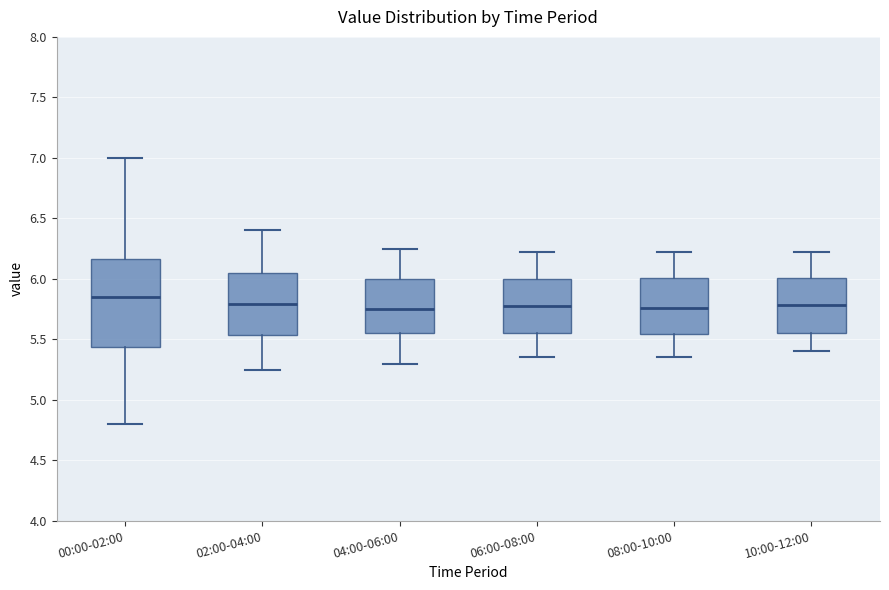

Reading left to right, read every box against the y-axis: the position of its median line, the range the box covers, and the ends of its whiskers. The values are not printed on the chart, so give them approximately, as read against the axis.

00:00-02:00: median 5.85, box 5.45 to 6.15, whiskers 4.80 to 7.00
02:00-04:00: median 5.80, box 5.55 to 6.05, whiskers 5.25 to 6.40
04:00-06:00: median 5.75, box 5.55 to 6.00, whiskers 5.30 to 6.25
06:00-08:00: median 5.80, box 5.55 to 6.00, whiskers 5.35 to 6.20
08:00-10:00: median 5.75, box 5.55 to 6.00, whiskers 5.35 to 6.20
10:00-12:00: median 5.80, box 5.55 to 6.00, whiskers 5.40 to 6.20